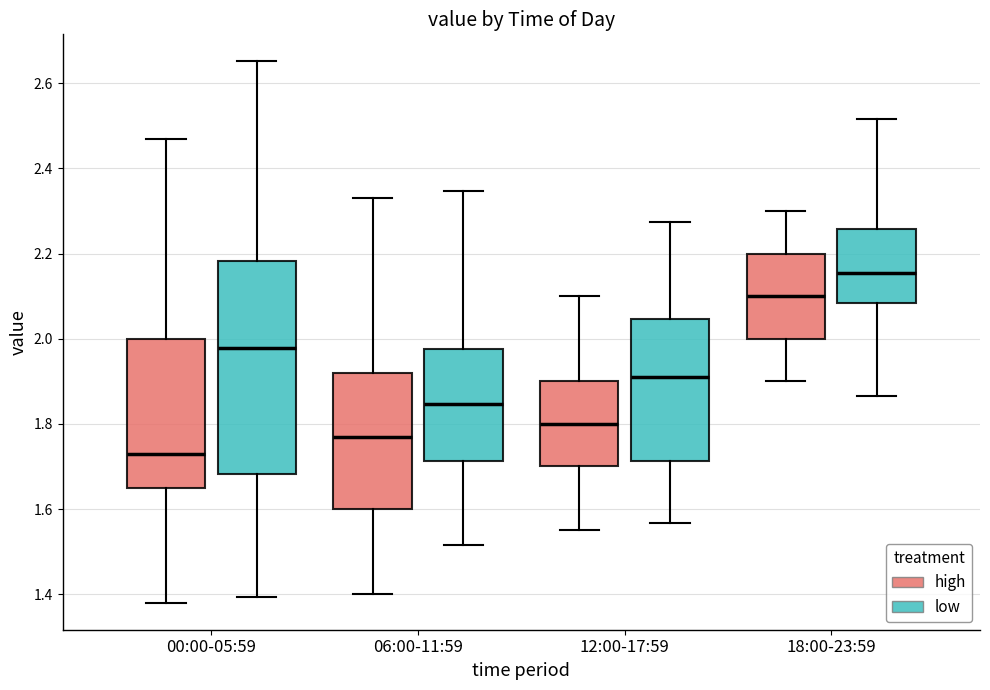

Reading left to right, read every box against the y-axis: the position of its median line, the range the box covers, and the ends of its whiskers. The values are not printed on the chart, so give them approximately, as read against the axis.

00:00-05:59 (high): median 1.74, box 1.66 to 2.00, whiskers 1.38 to 2.48
00:00-05:59 (low): median 1.98, box 1.68 to 2.18, whiskers 1.40 to 2.66
06:00-11:59 (high): median 1.78, box 1.60 to 1.92, whiskers 1.40 to 2.34
06:00-11:59 (low): median 1.84, box 1.72 to 1.98, whiskers 1.52 to 2.34
12:00-17:59 (high): median 1.80, box 1.70 to 1.90, whiskers 1.56 to 2.10
12:00-17:59 (low): median 1.90, box 1.72 to 2.04, whiskers 1.56 to 2.28
18:00-23:59 (high): median 2.10, box 2.00 to 2.20, whiskers 1.90 to 2.30
18:00-23:59 (low): median 2.16, box 2.08 to 2.26, whiskers 1.86 to 2.52